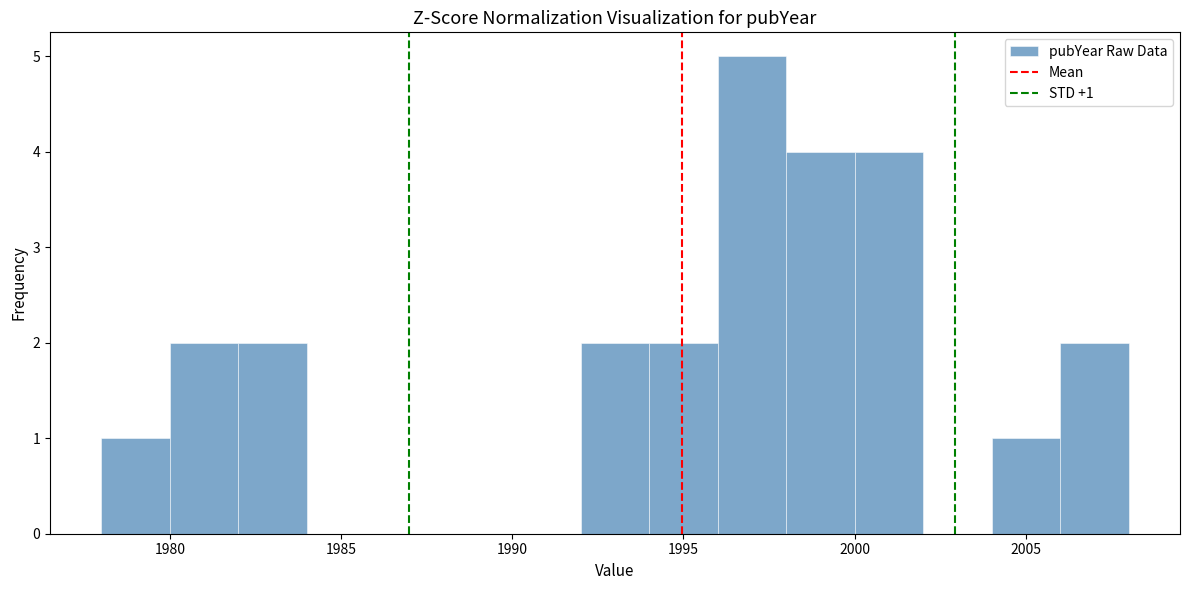

Which range on the x-axis has the tallest bar?

1996 to 1998